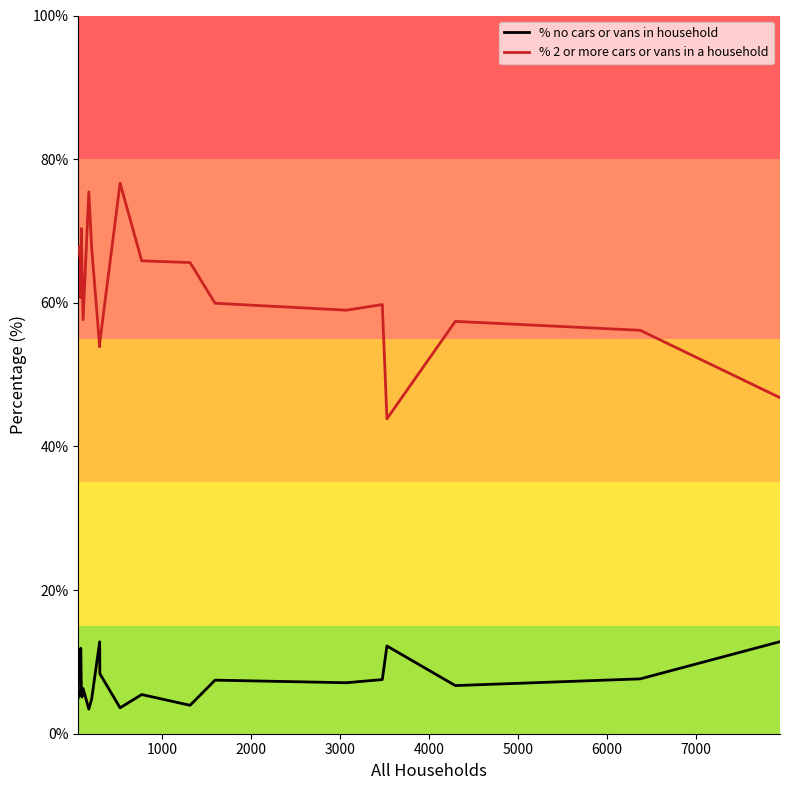

List the series in order of their overall mean, highest first.

% 2 or more cars or vans in a household, % no cars or vans in household